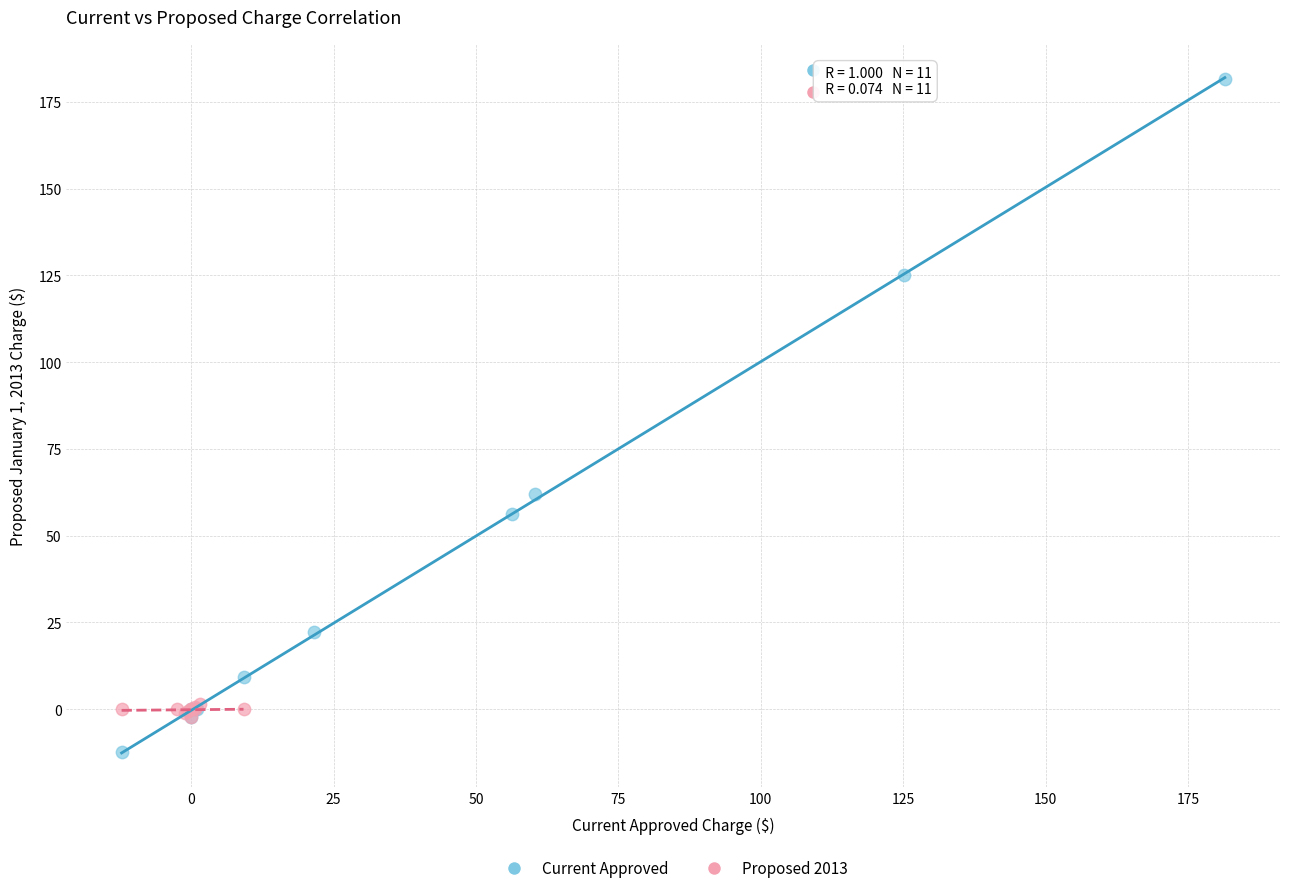

Which series has the largest Y range (max minus min)?

Current Approved